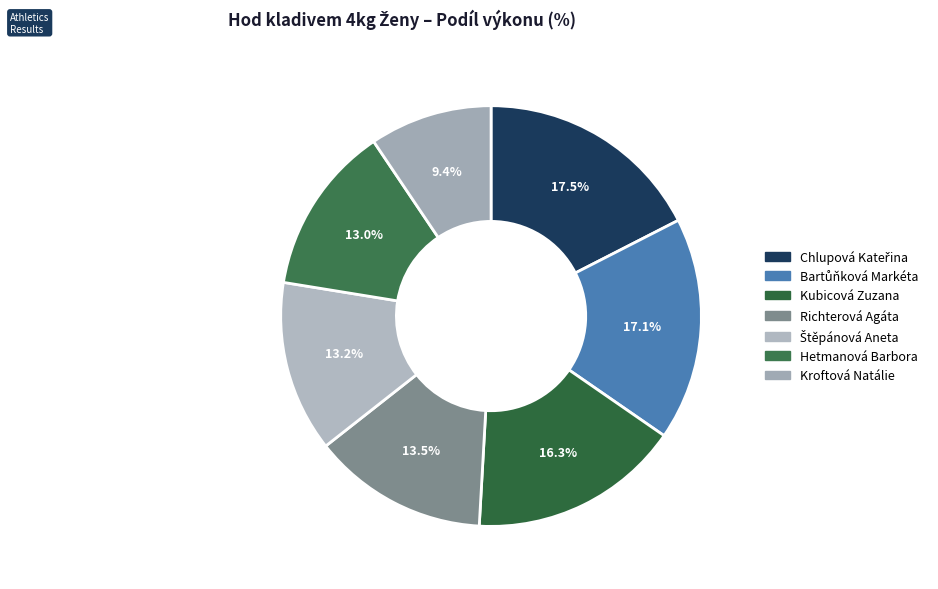

How many segments does this pie chart have?

7